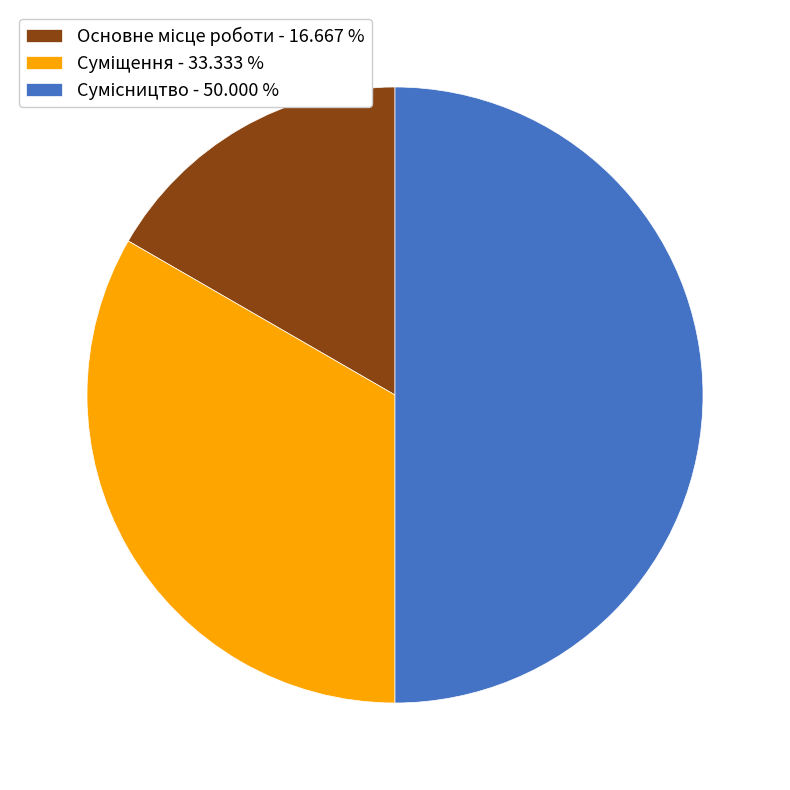

Count the number of slices in the pie.

3